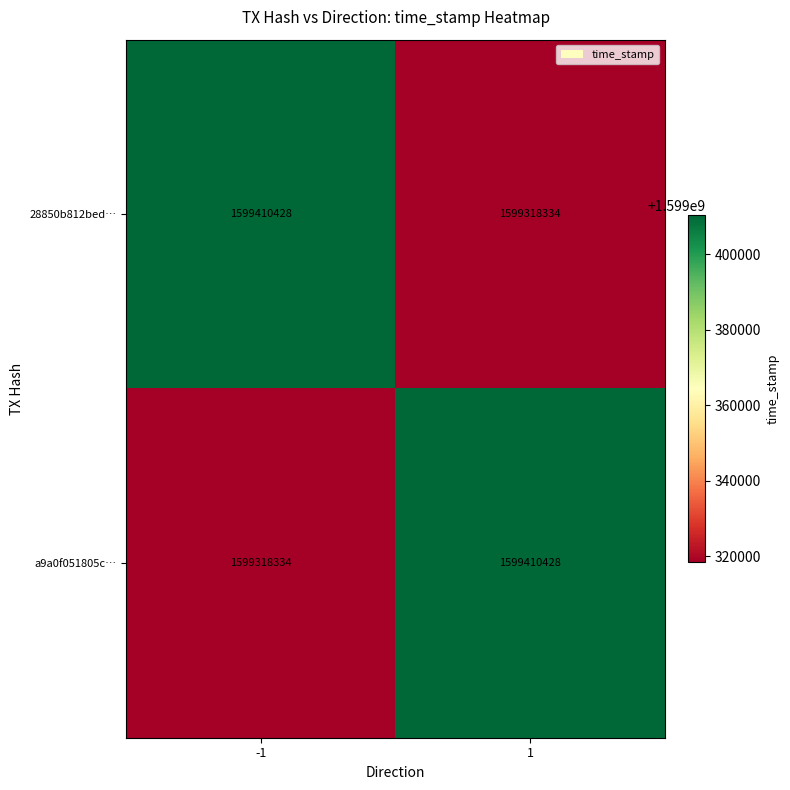

True or false: 28850b812bed… has a value of 1599318334 at 1.

True